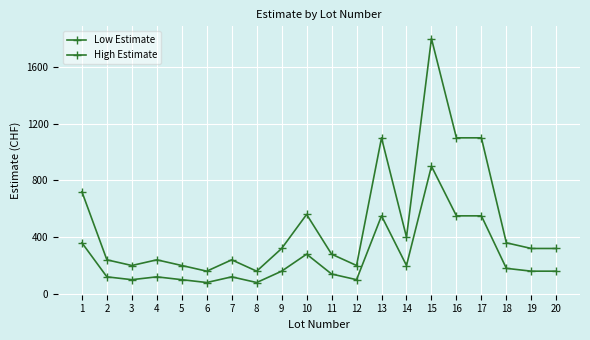

True or false: Low Estimate and High Estimate cross at least once.

False